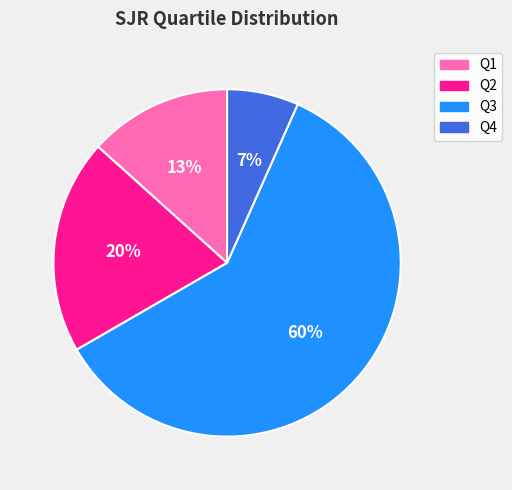

Which category has the smallest portion of the pie?

Q4